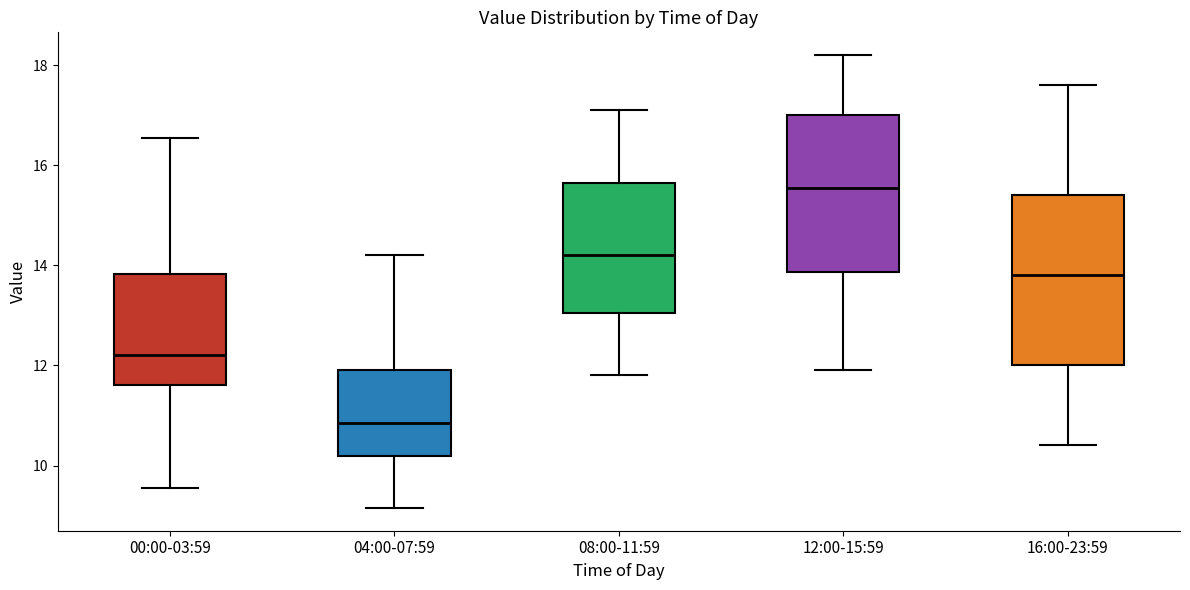

Which box has the lowest median line?

04:00-07:59